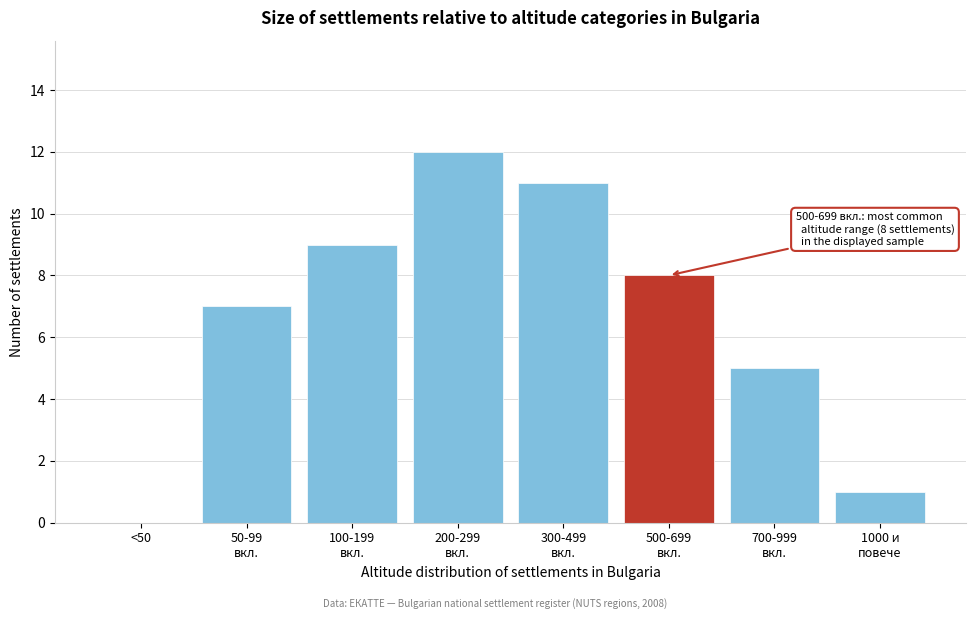

What is the maximum value shown in the chart?

12